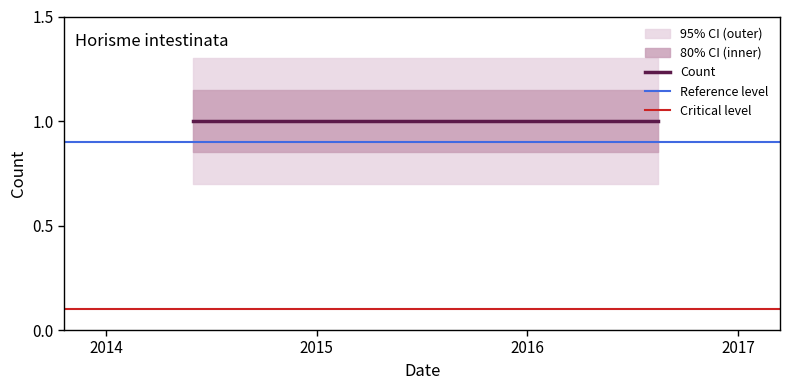

At which category is the sum across all series the highest?

2014-05-29